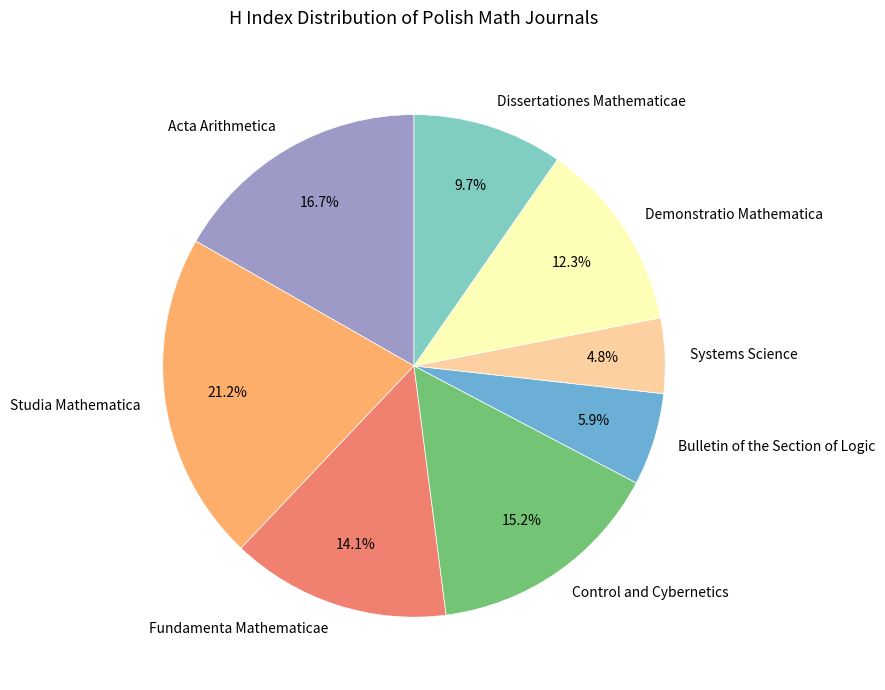

What portion of the pie excludes Control and Cybernetics?

84.8%